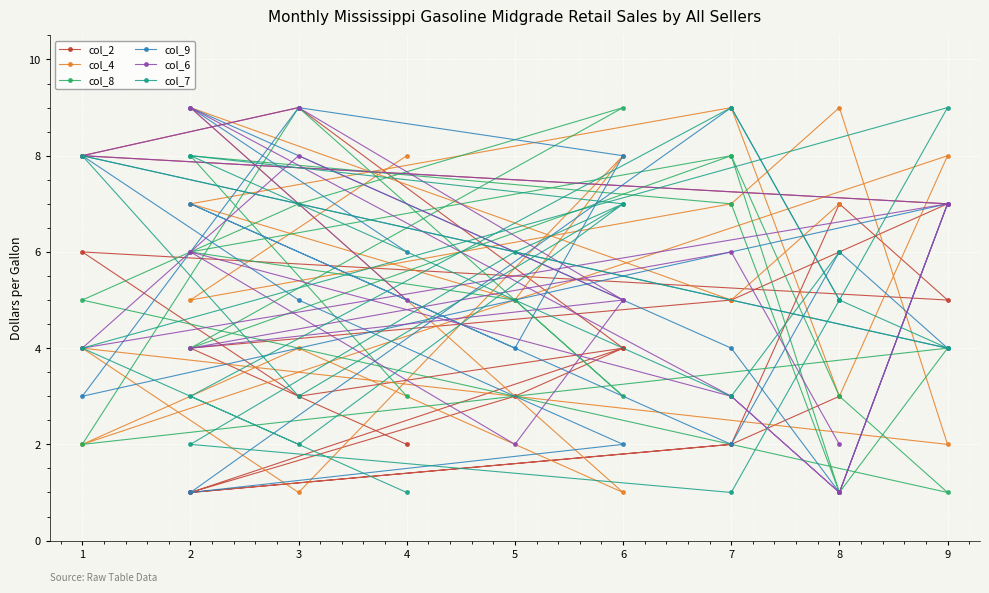

At which category does col_2 reach its first local valley?

2